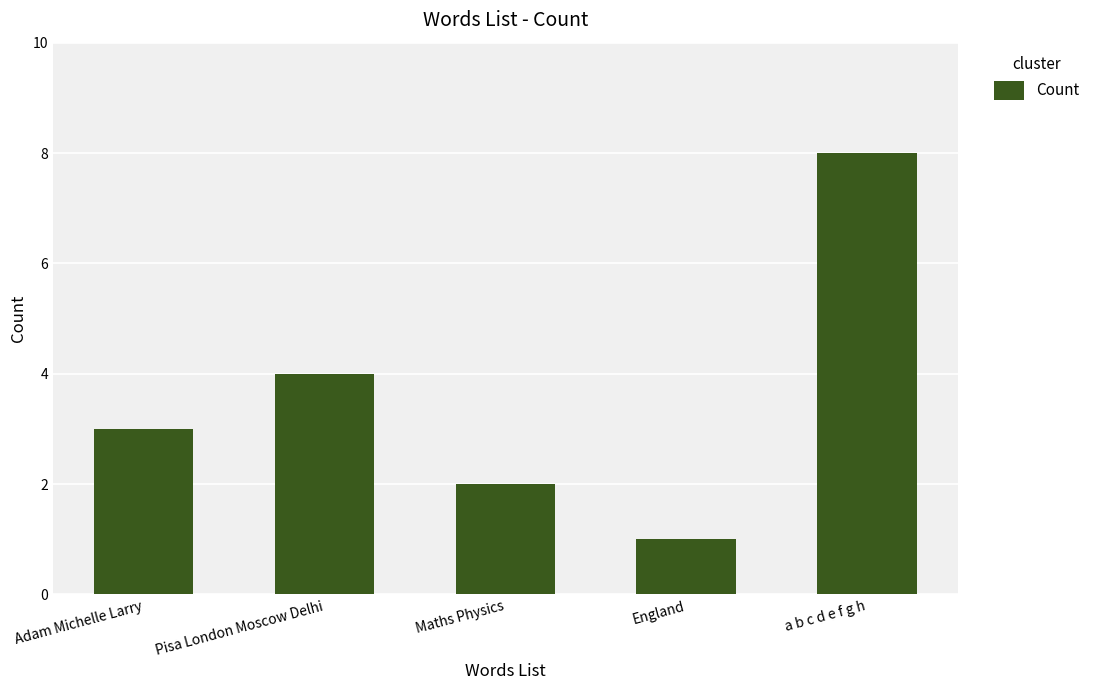

At which label is the value closest to 4?

Pisa London Moscow Delhi